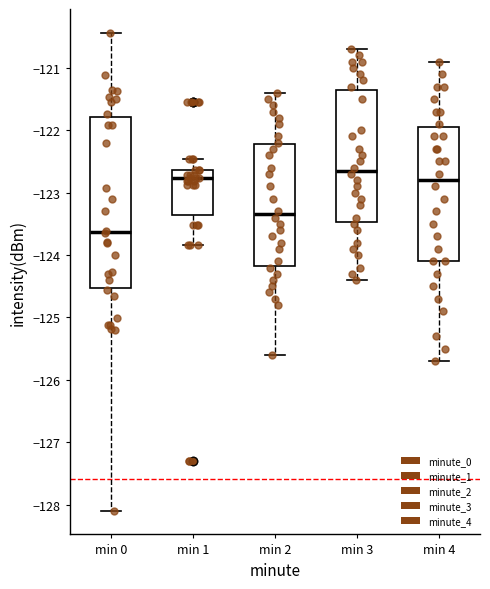

Where is the upper edge of the box for min 1 on the y-axis? The values are not printed on the chart, so give them approximately, as read against the axis.

-122.6